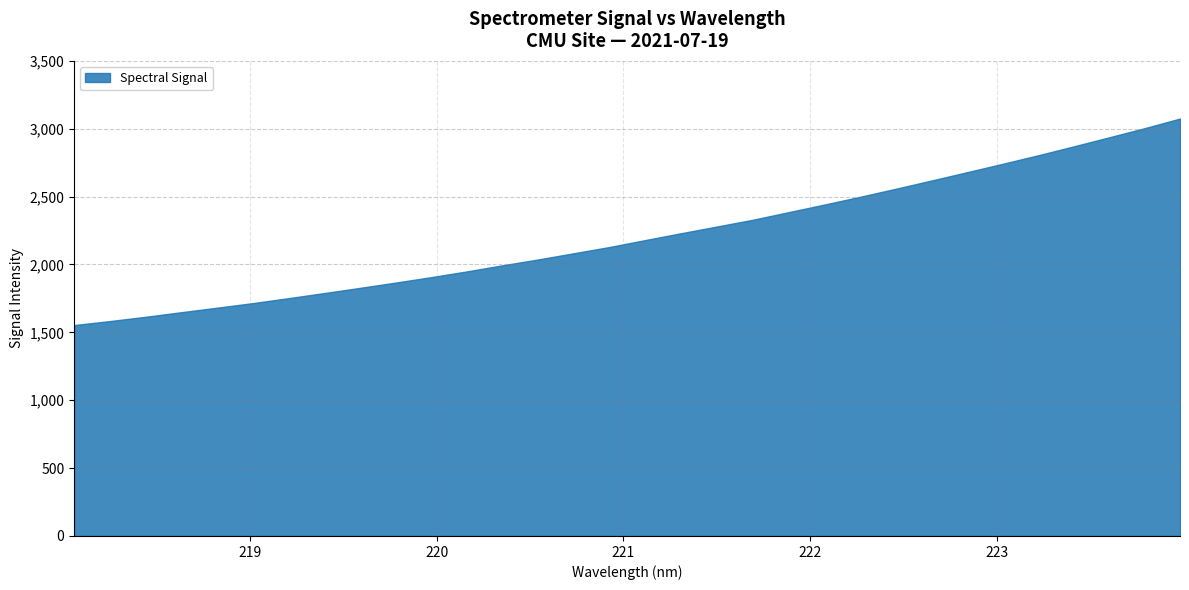

Rank the categories by value from highest to lowest.

223.9802, 223.7895, 223.5987, 223.408, 223.2172, 223.0264, 222.8355, 222.6447, 222.4538, 222.263, 222.0721, 221.8812, 221.6902, 221.4993, 221.3083, 221.1174, 220.9264, 220.7354, 220.5444, 220.3533, 220.1623, 219.9712, 219.7801, 219.589, 219.3979, 219.2067, 219.0156, 218.8244, 218.6332, 218.442, 218.2508, 218.0596